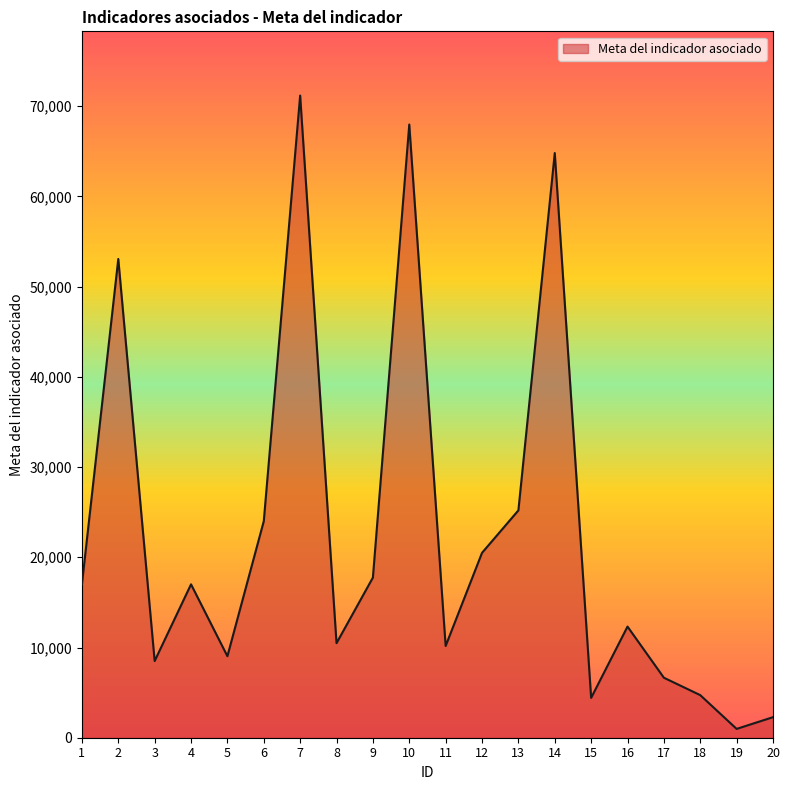

What is the difference between the maximum and minimum values?

70202